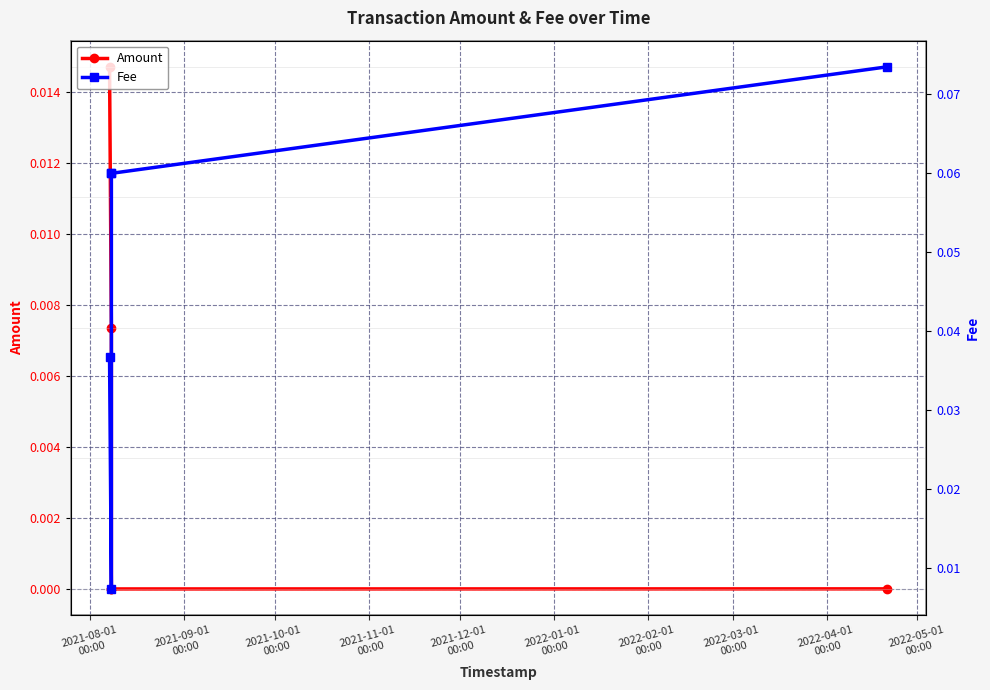

What position from the left is 2021-12-01
00:00?

5